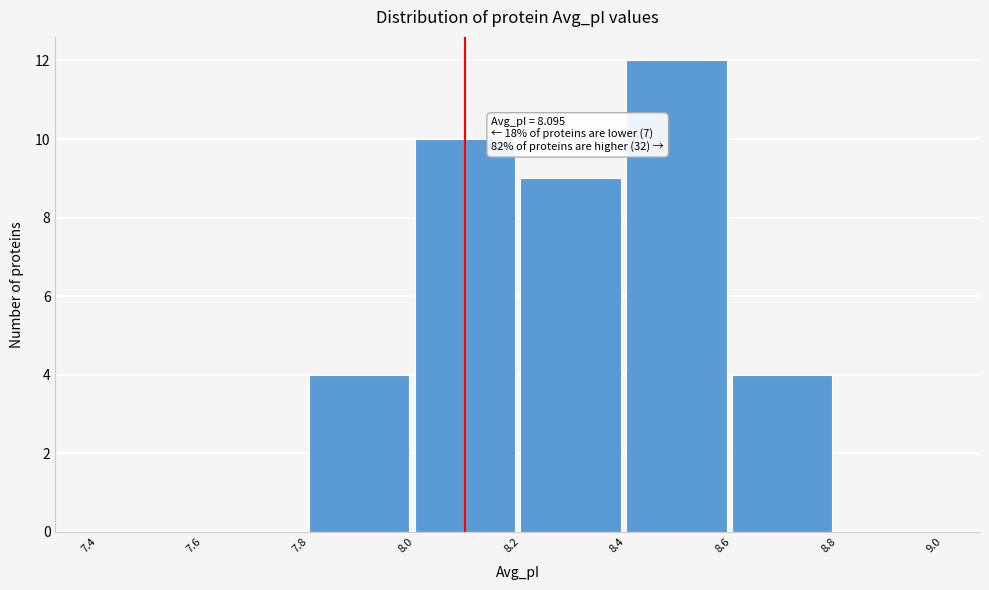

Over which range of the x-axis is the bar tallest?

8.4 to 8.6